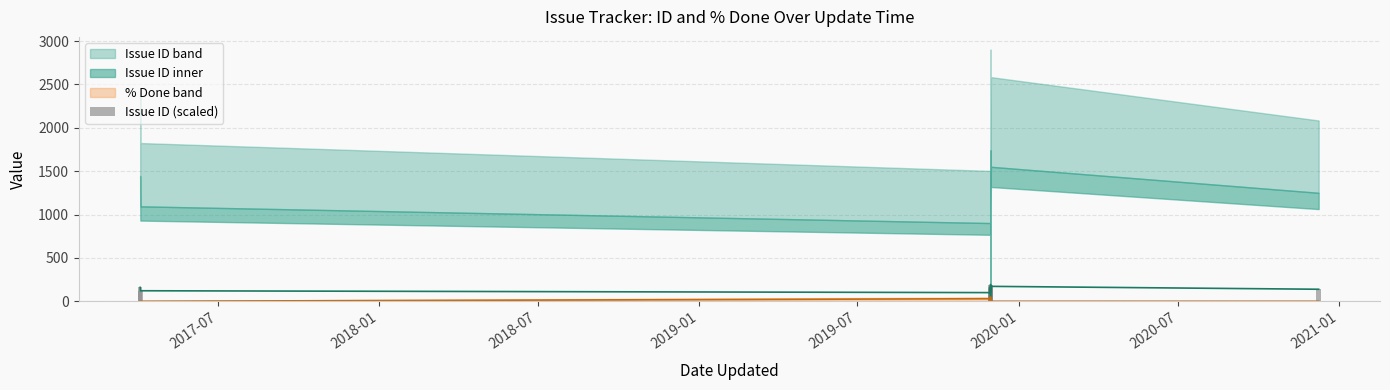

What is the smallest value displayed?

20.9